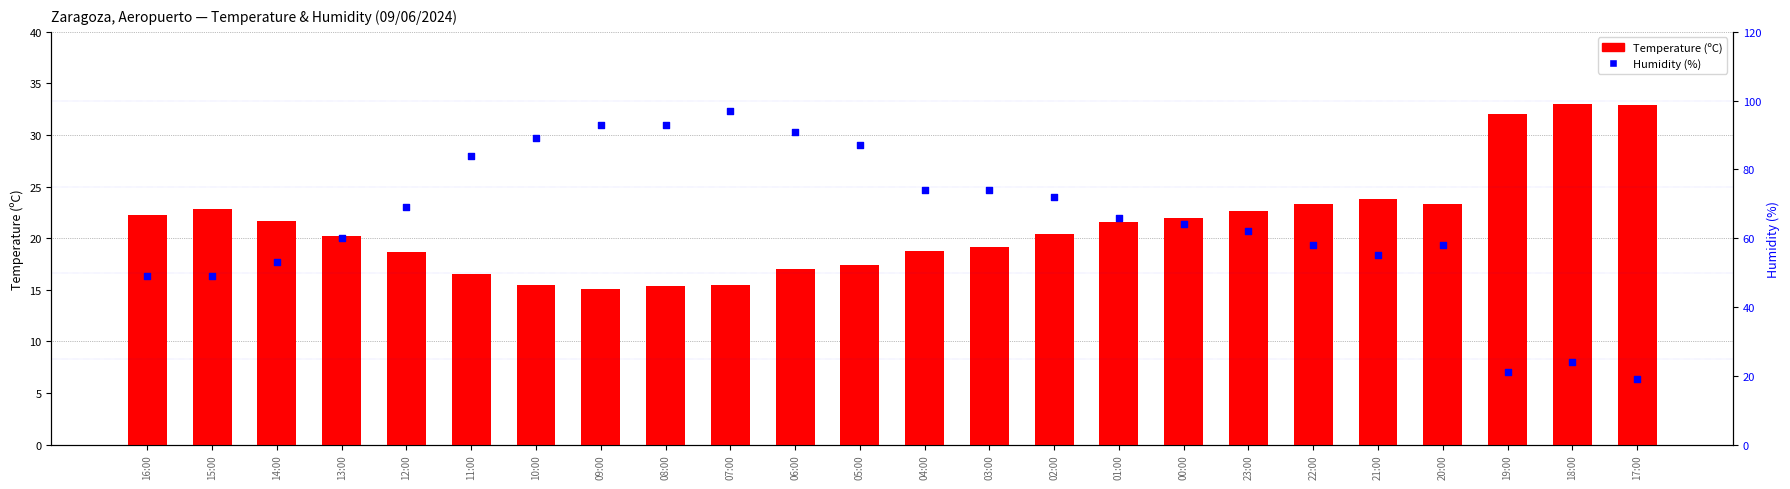

What are all the series names shown in the legend?

Temperature (C), Humidity (%)